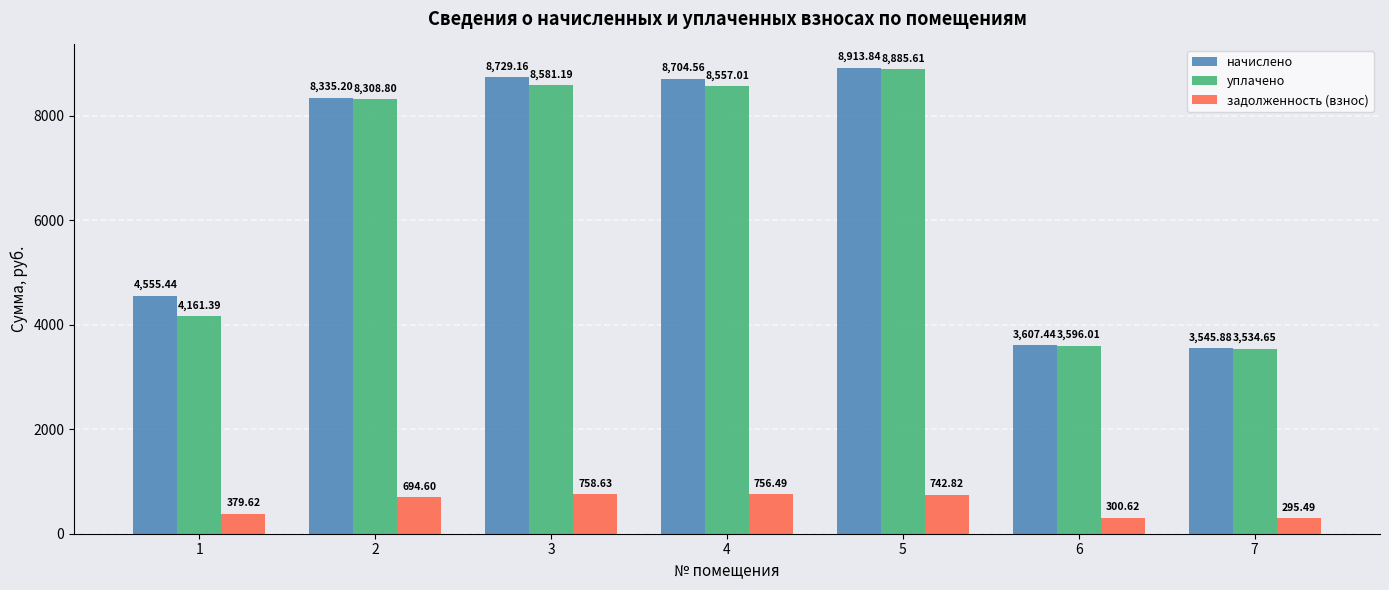

How many data points in задолженность (взнос) are less than 694?

3